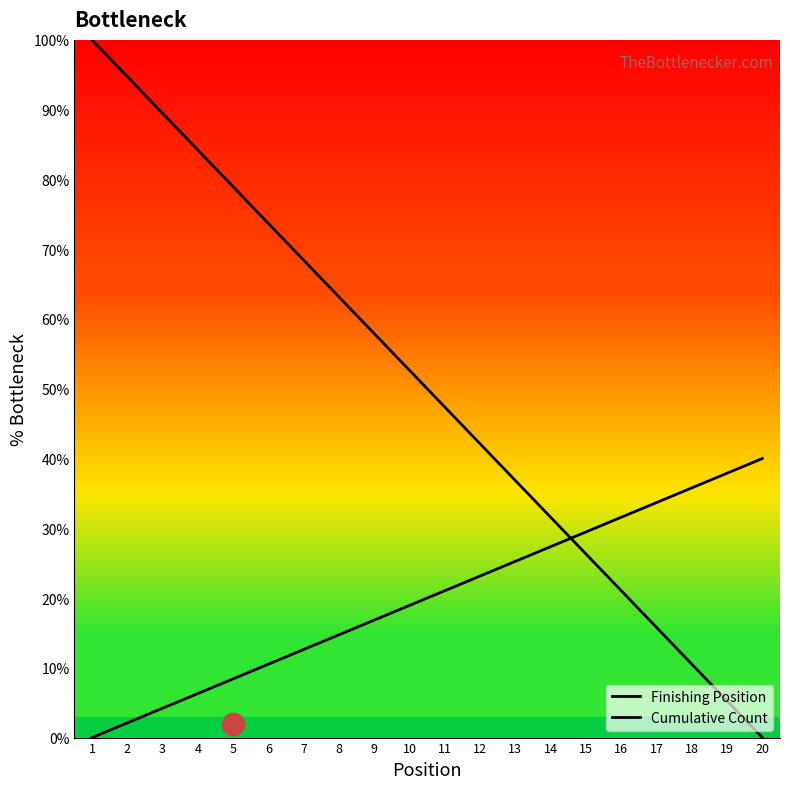

List the series in order of their overall mean, highest first.

Finishing Position, Cumulative Count